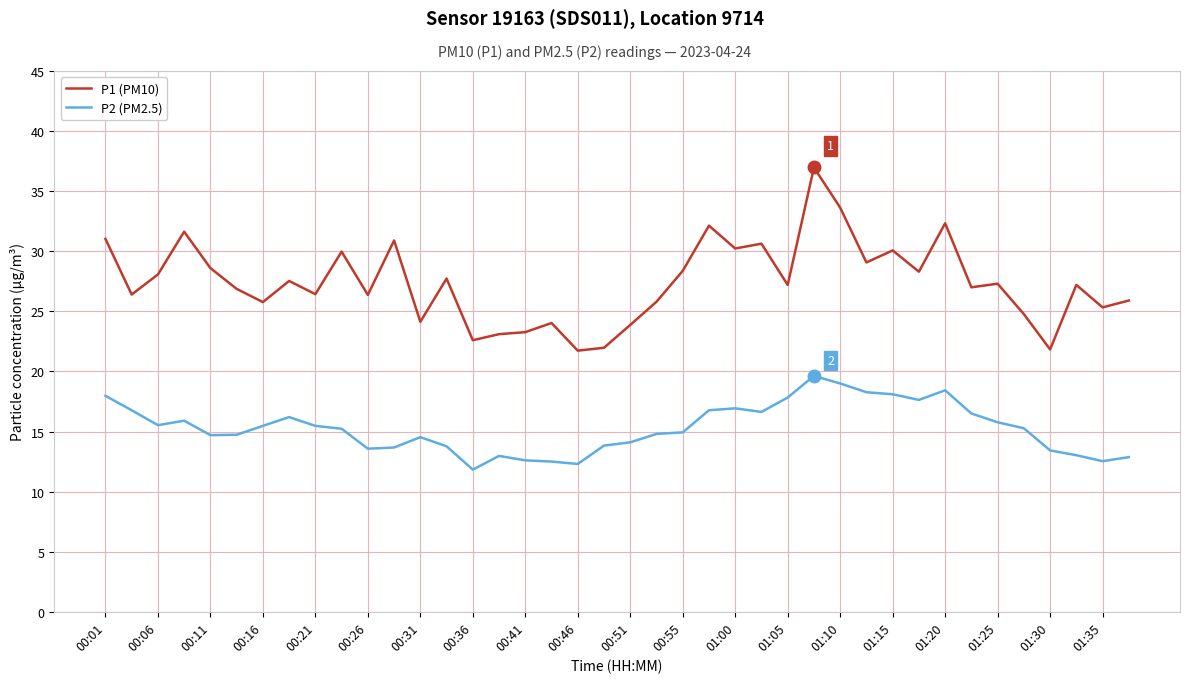

What is the difference between the maximum and minimum values in the P1 (PM10) series?

15.2